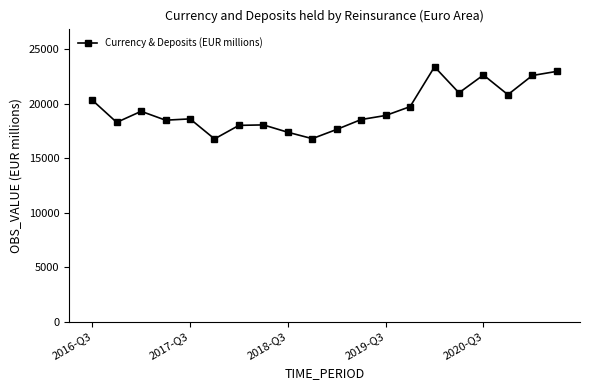

What is the value of the 3rd point from the left?

19312.3